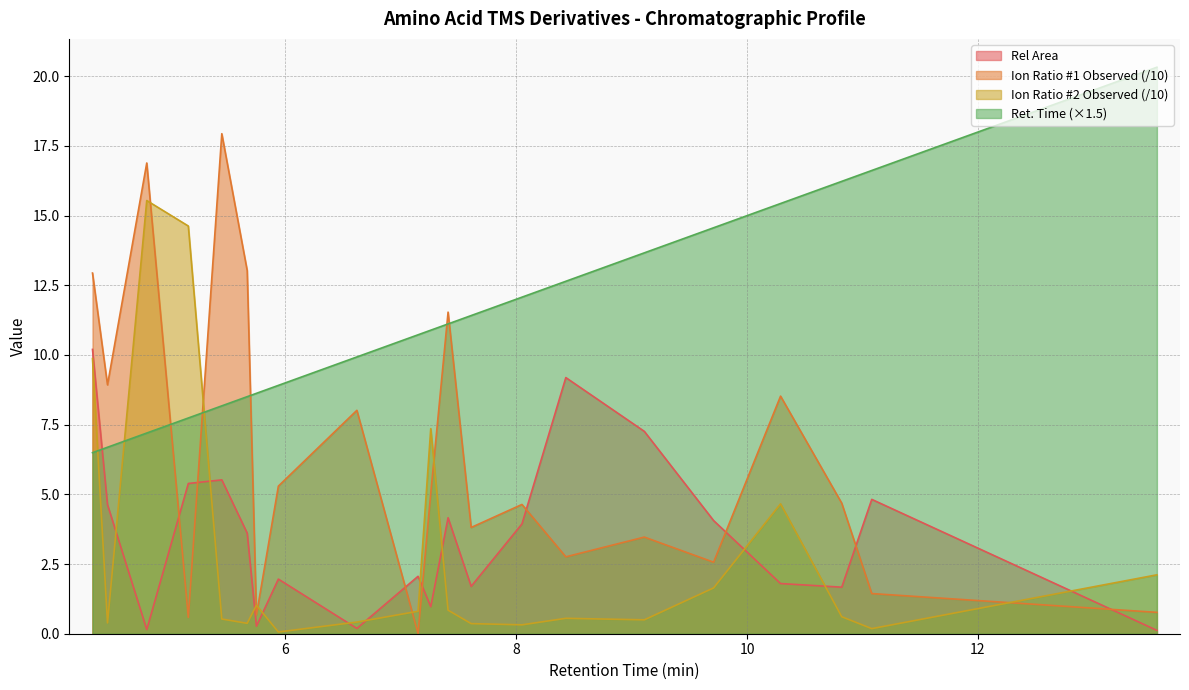

True or false: Ion Ratio #1 Observed and Rel Area intersect in this chart.

True